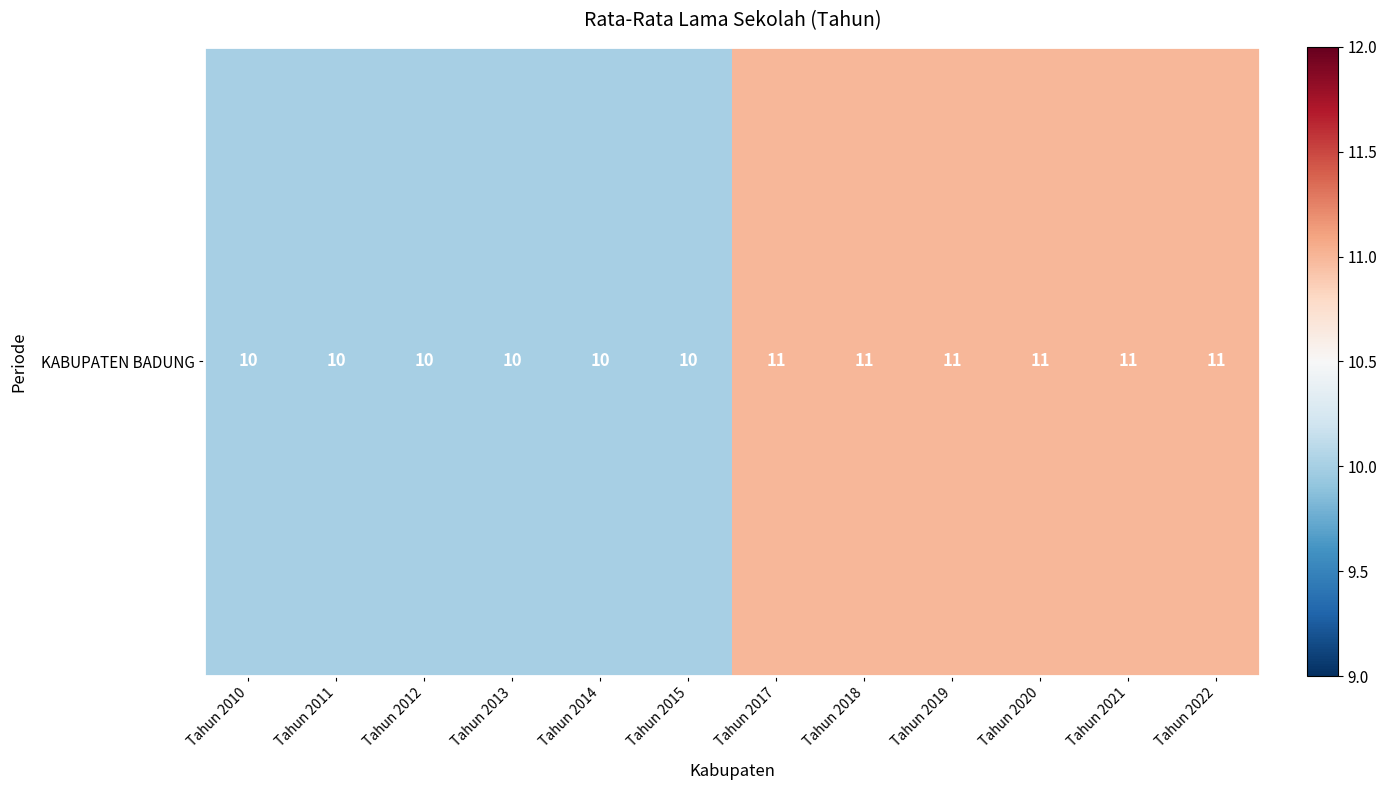

Rank the categories by value from highest to lowest.

Tahun 2017, Tahun 2018, Tahun 2019, Tahun 2020, Tahun 2021, Tahun 2022, Tahun 2010, Tahun 2011, Tahun 2012, Tahun 2013, Tahun 2014, Tahun 2015